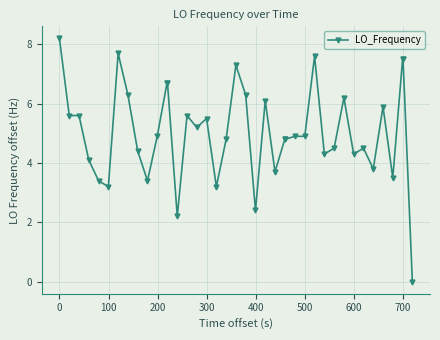

True or false: the data has more than 1 interior local peaks.

True